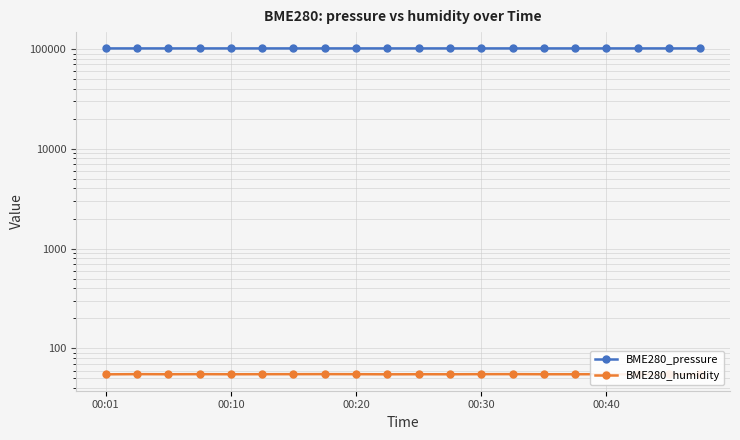

What is the difference between the BME280_pressure values at 17 and 11?

3.8